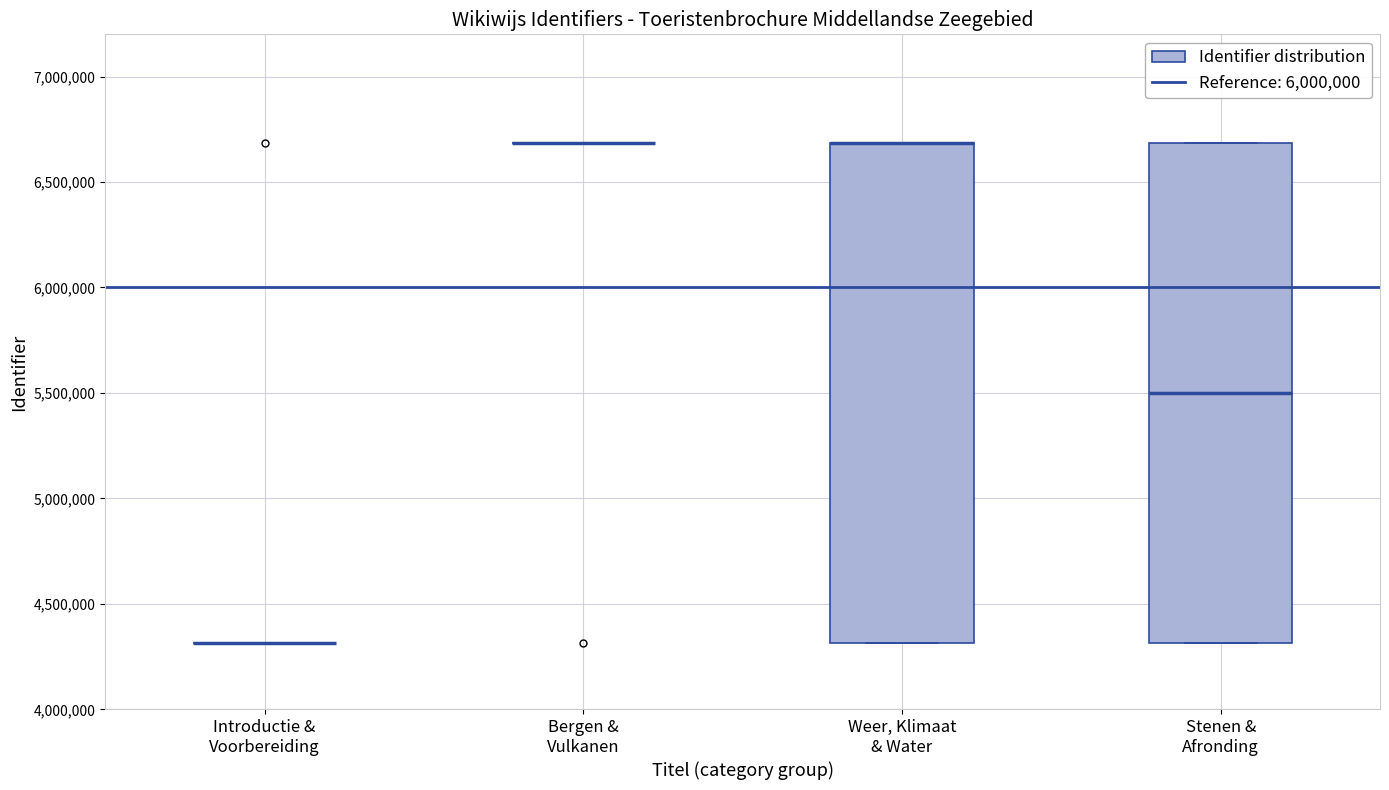

Reading left to right, transcribe this box plot: for each box, give where its median line is, the range the box spans, and where its two whiskers end, as read against the y-axis. The values are not printed on the chart, so give them approximately, as read against the axis.

Introductie & Voorbereiding: box collapsed to a line at 4300000, whiskers 4300000 to 4300000
Bergen & Vulkanen: box collapsed to a line at 6700000, whiskers 6700000 to 6700000
Weer, Klimaat & Water: median 6700000 (drawn on the box's upper edge), box 4300000 to 6700000, whiskers 4300000 to 6700000
Stenen & Afronding: median 5500000, box 4300000 to 6700000, whiskers 4300000 to 6700000